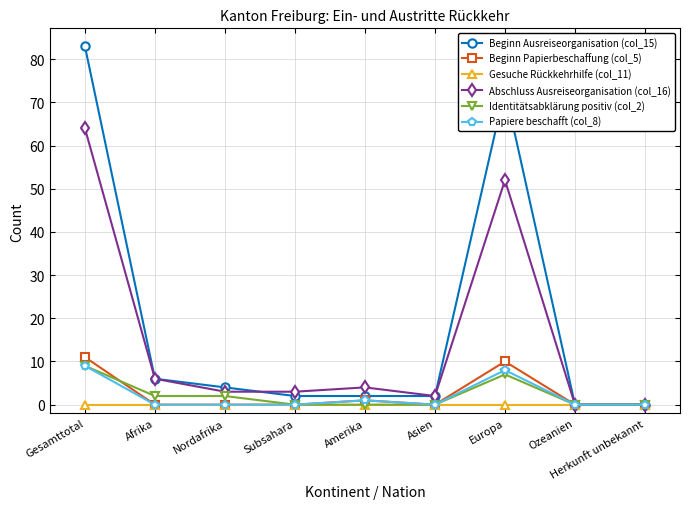

At which label is Beginn Ausreiseorganisation (col_15) closest to 41?

Europa